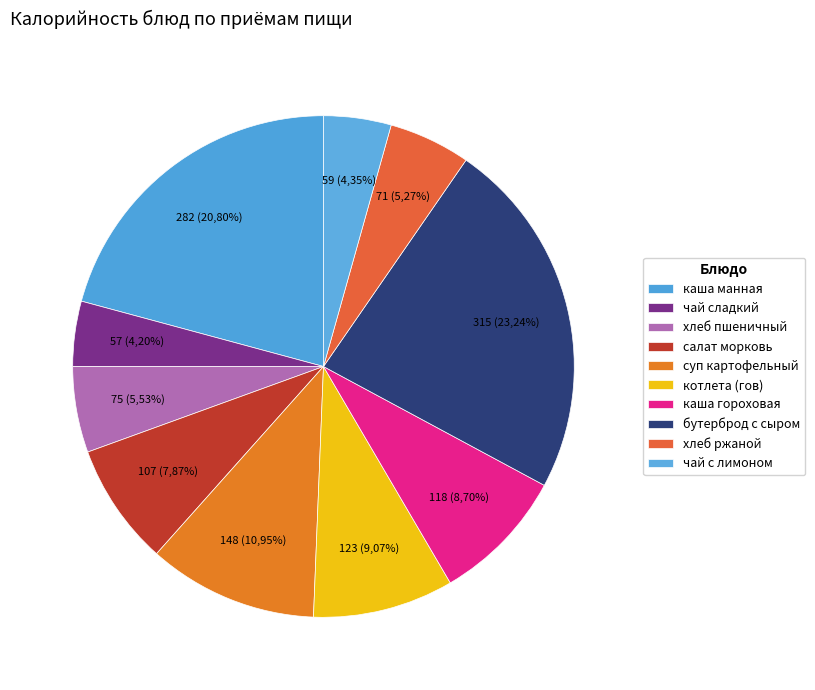

Count the number of slices in the pie.

10